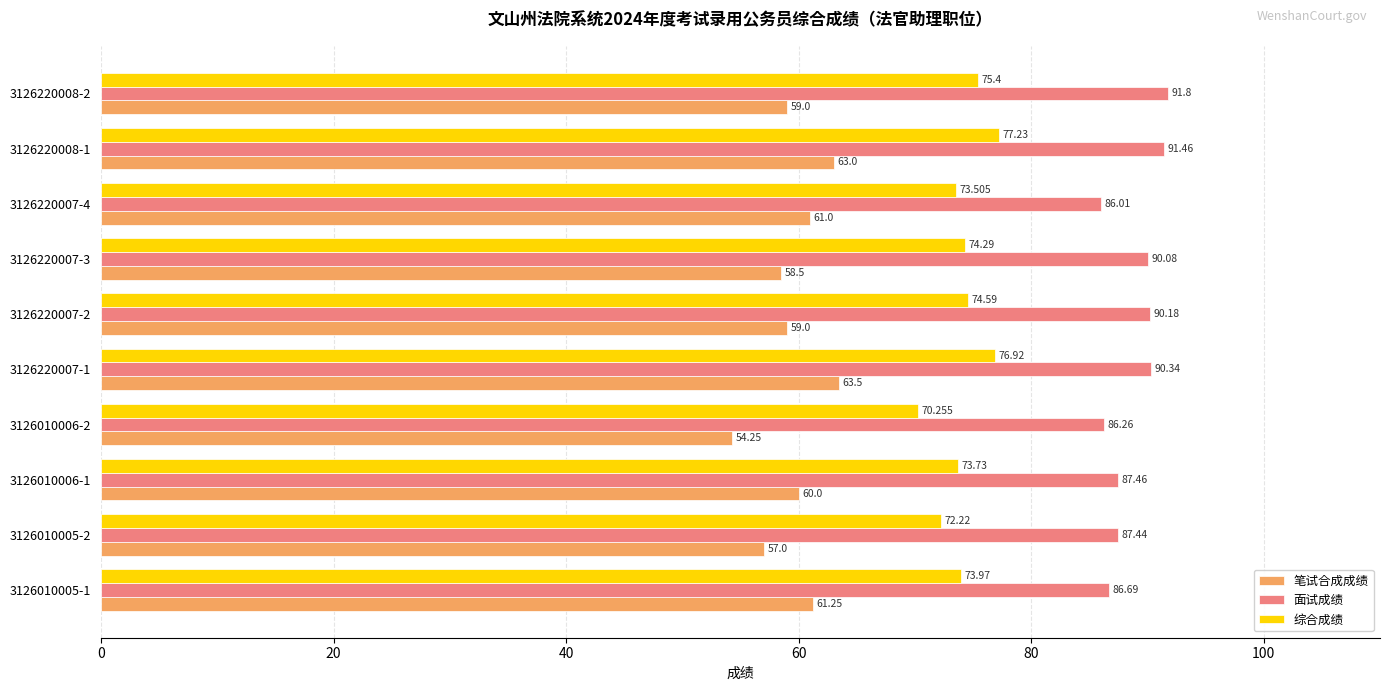

Which series has the largest total across all categories?

面试成绩